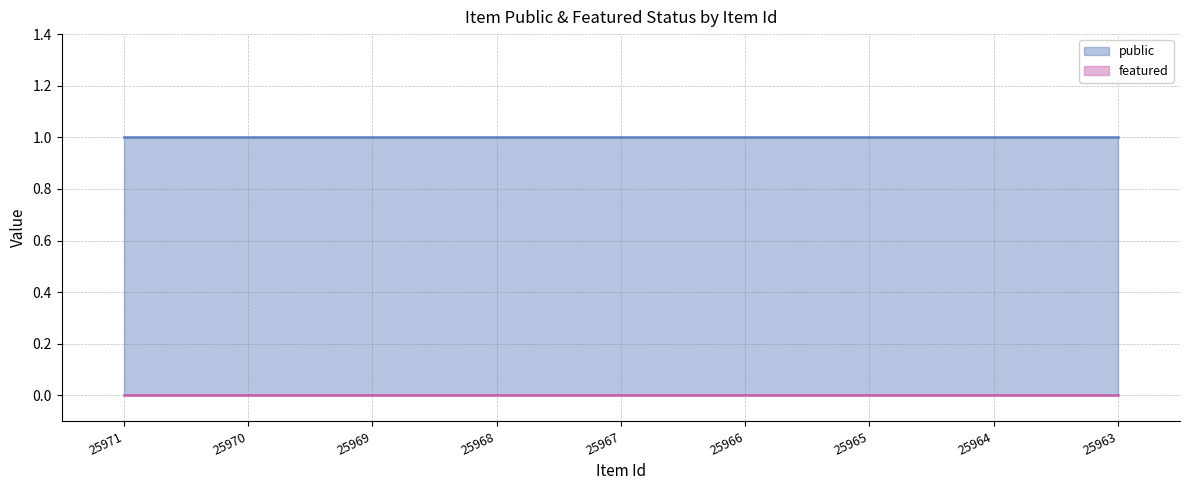

Reading left to right, what are all the values shown in this chart?

public: 25971=1	25970=1	25969=1	25968=1	25967=1	25966=1	25965=1	25964=1	25963=1
featured: 25971=0	25970=0	25969=0	25968=0	25967=0	25966=0	25965=0	25964=0	25963=0